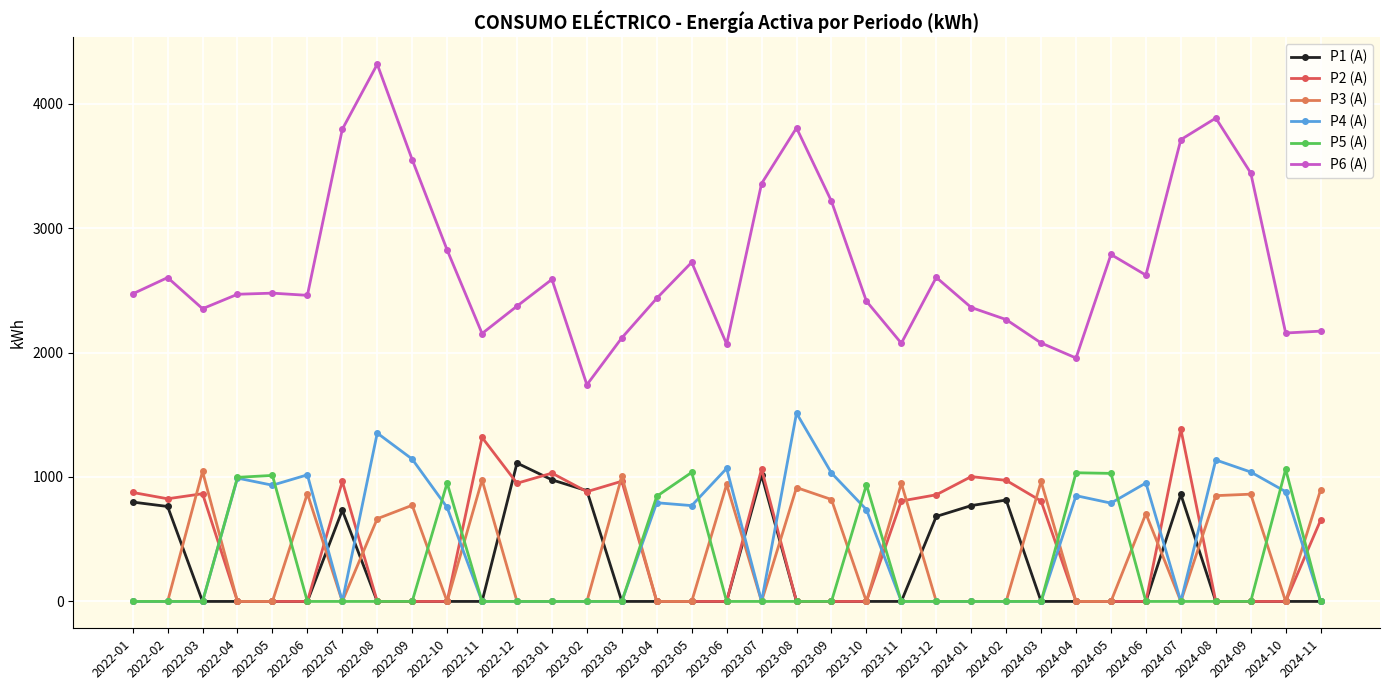

Where is P5 (A) nearest to the value 531?

2023-04